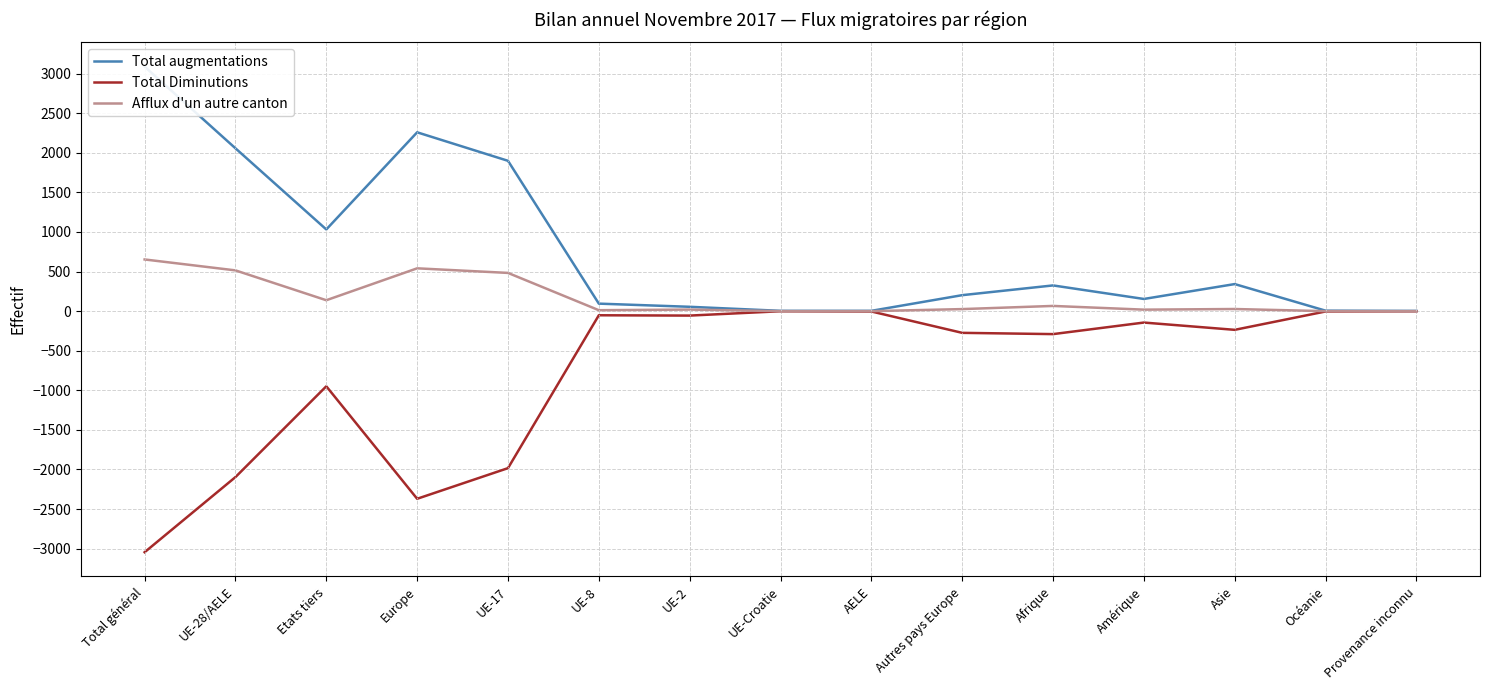

Reading left to right, list all the values displayed in this chart.

Total augmentations: Total général=3089	UE-28/AELE=2057	Etats tiers=1032	Europe=2259	UE-17=1899	UE-8=95	UE-2=55	UE-Croatie=4	AELE=4	Autres pays Europe=202	Afrique=325	Amérique=154	Asie=342	Océanie=6	Provenance inconnu=3
Total Diminutions: Total général=-3045	UE-28/AELE=-2096	Etats tiers=-949	Europe=-2370	UE-17=-1983	UE-8=-52	UE-2=-56	UE-Croatie=-1	AELE=-4	Autres pays Europe=-274	Afrique=-290	Amérique=-144	Asie=-236	Océanie=-4	Provenance inconnu=-1
Afflux d'un autre canton: Total général=653	UE-28/AELE=515	Etats tiers=138	Europe=541	UE-17=483	UE-8=12	UE-2=20	UE-Croatie=0	AELE=0	Autres pays Europe=26	Afrique=66	Amérique=19	Asie=27	Océanie=0	Provenance inconnu=0